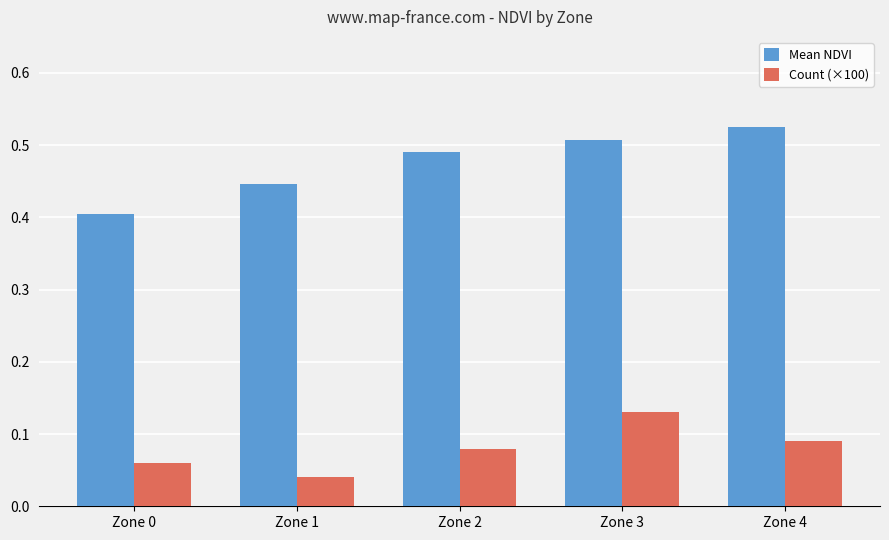

Rank the series by their average value, from highest to lowest.

Mean NDVI, Count (×100)